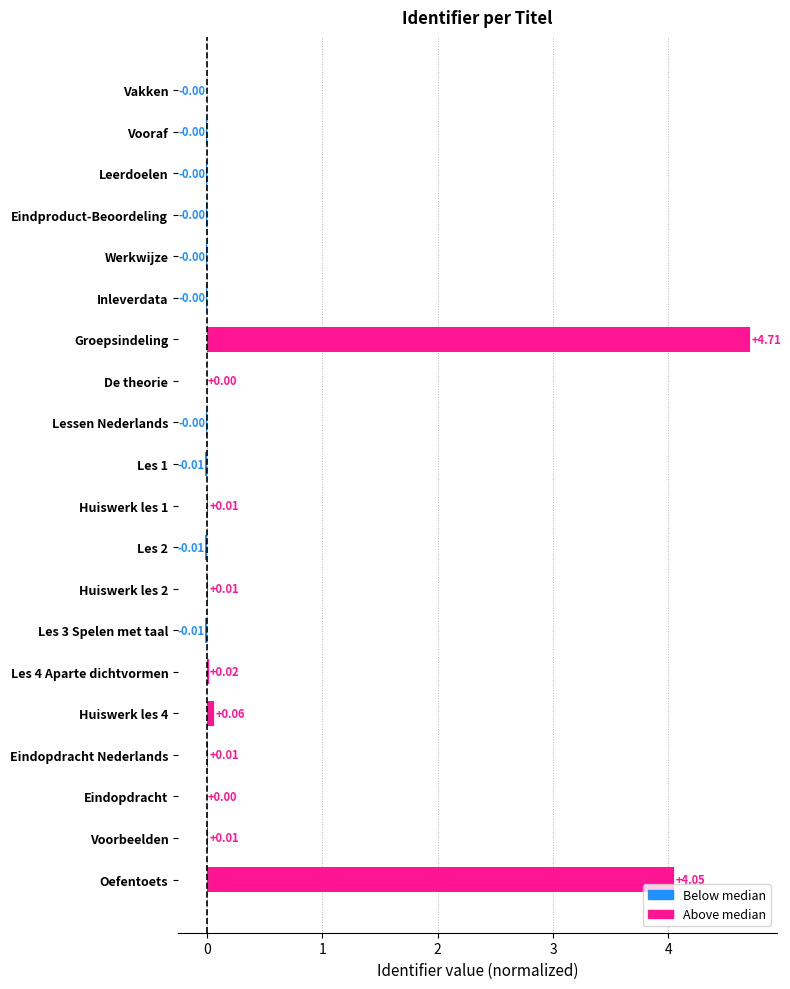

Between Vooraf and Groepsindeling, which is larger?

Groepsindeling